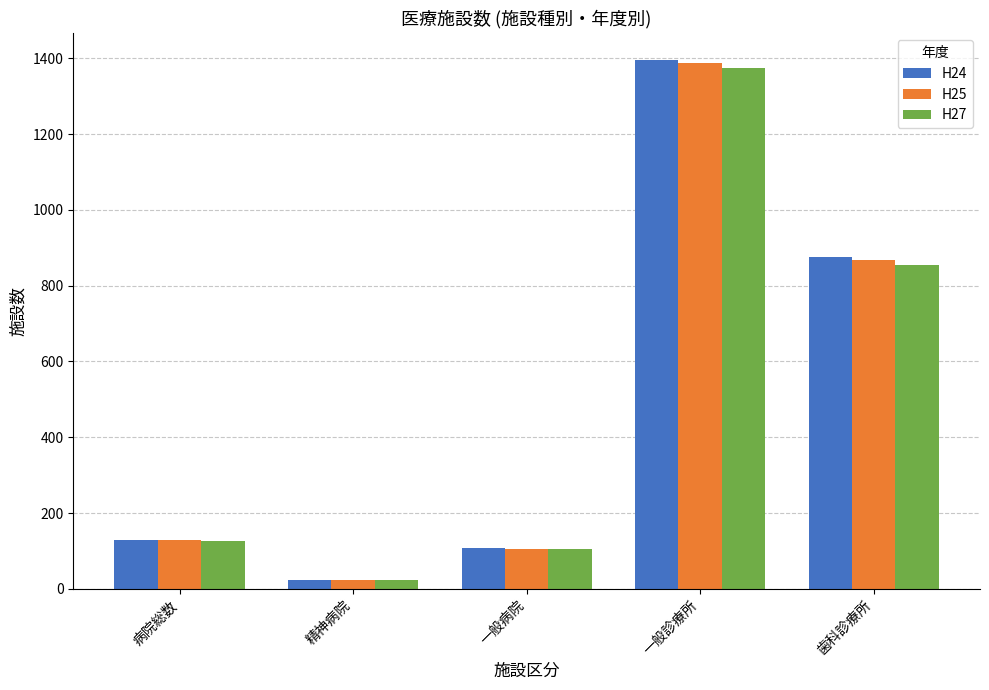

What is the total value across all series at 病院総数?

385